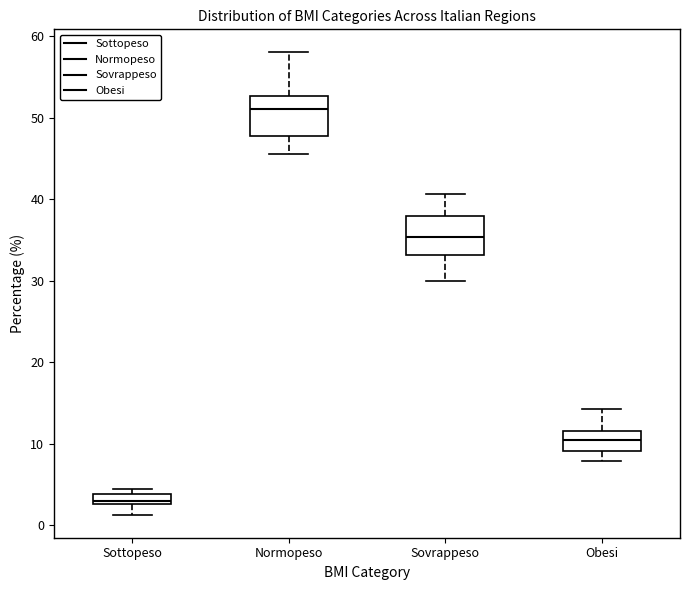

Where does the upper whisker of the box for Normopeso end on the y-axis? The values are not printed on the chart, so give them approximately, as read against the axis.

58